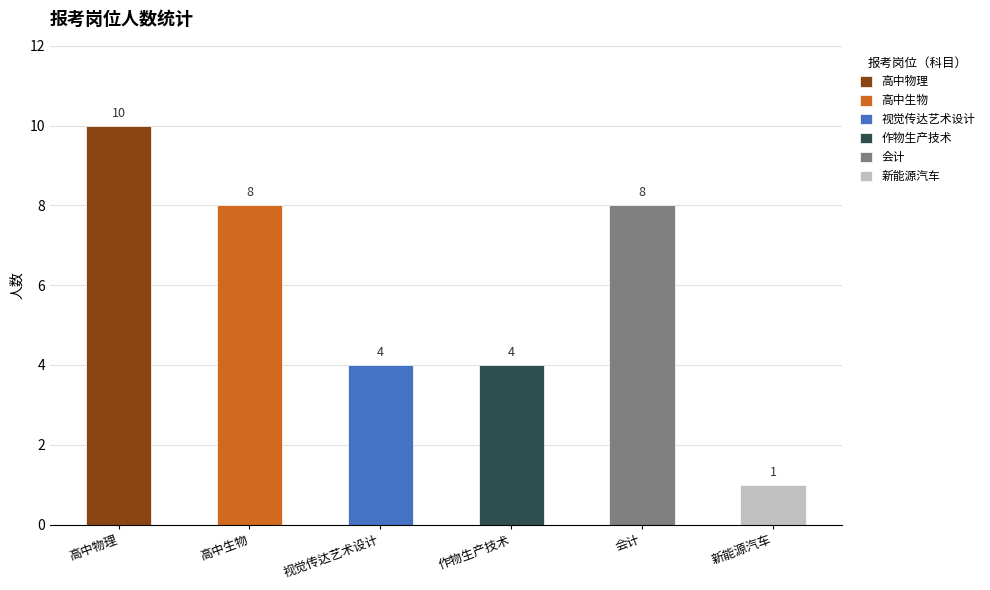

Which has a higher value, 新能源汽车 or 高中生物?

高中生物